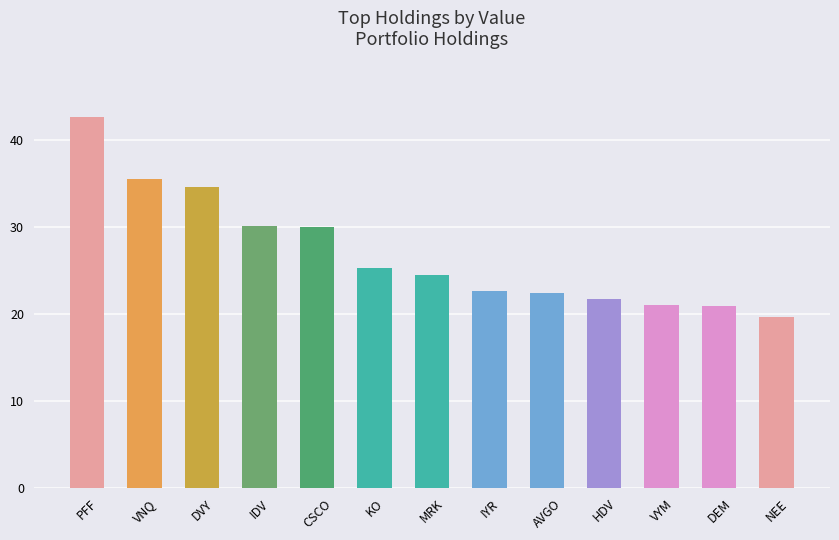

What is the sum of the values at VYM and DVY?

55.7